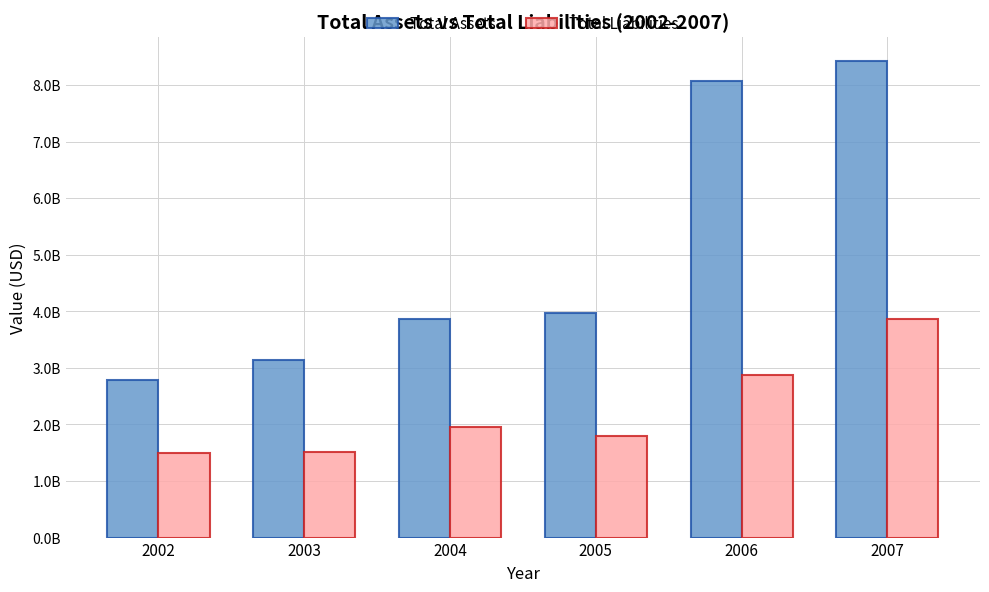

Which label corresponds to the largest value in the chart?

2007